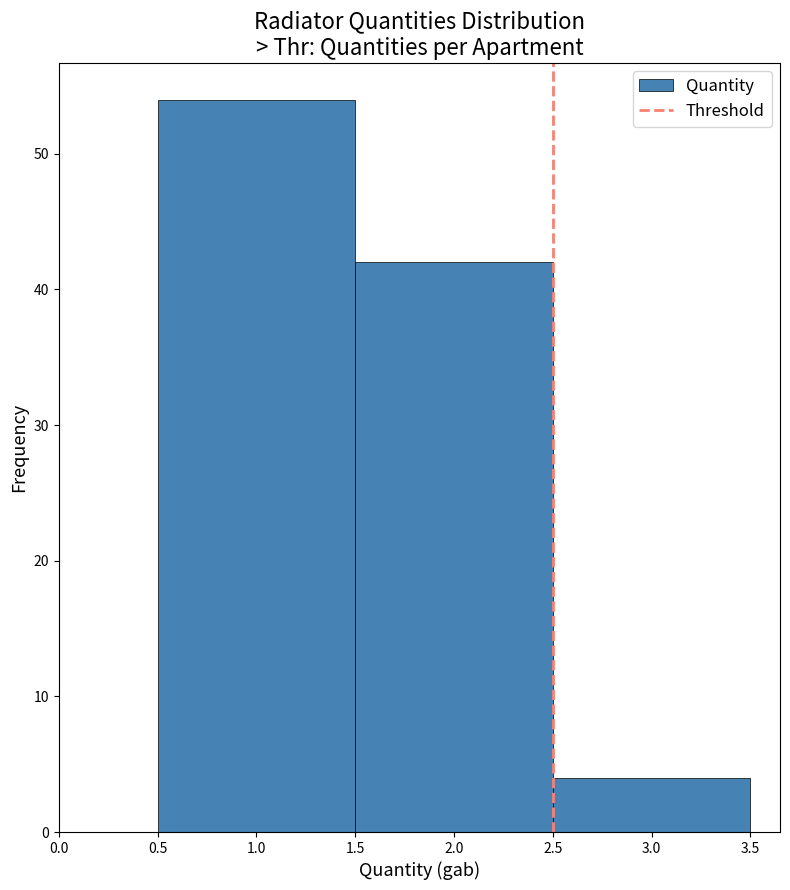

Reading left to right, list every bar in this chart as the range it spans on the x-axis followed by its height. The values are not printed on the chart, so give them approximately, as read against the axis.

0.5 to 1.5: 54
1.5 to 2.5: 42
2.5 to 3.5: 4